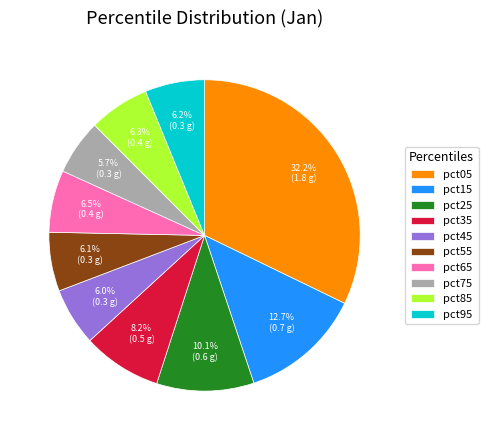

Does pct35 represent more than half of the total?

No